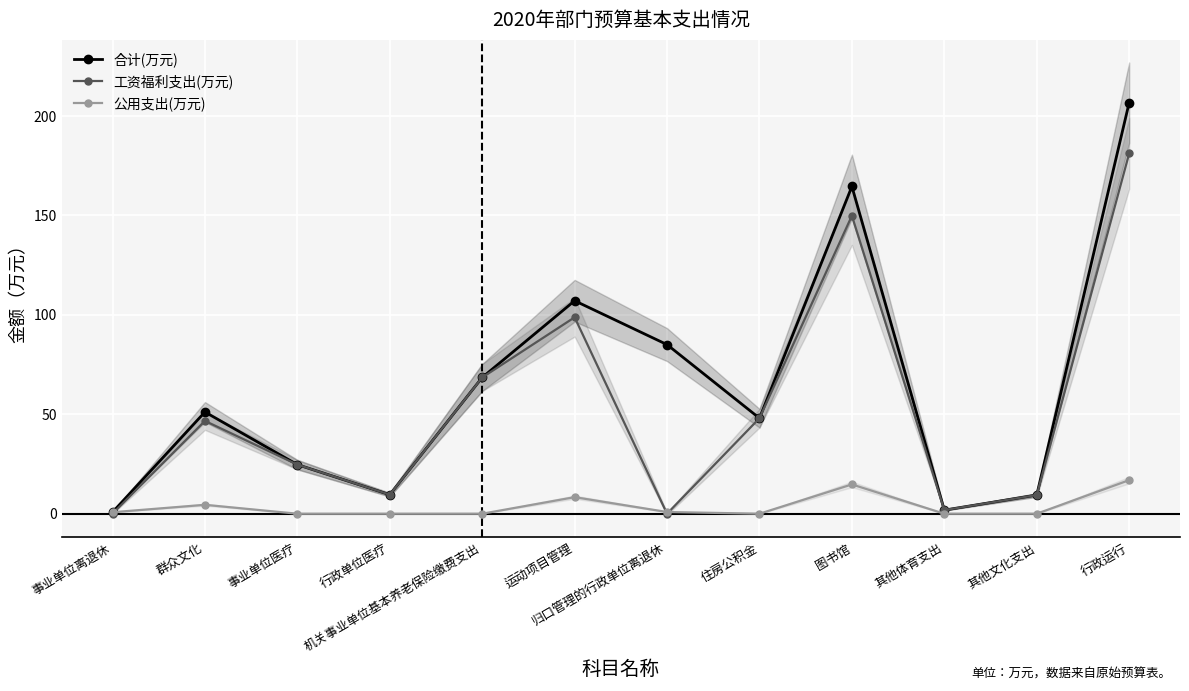

What are all the series names shown in the legend?

合计(万元), 工资福利支出(万元), 公用支出(万元)